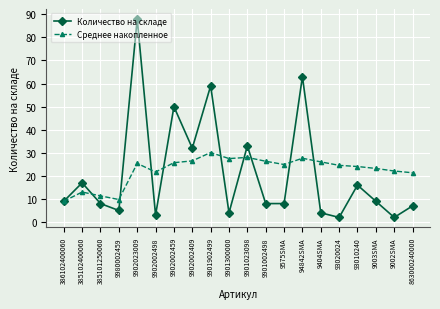

How many lines are shown in the chart?

2